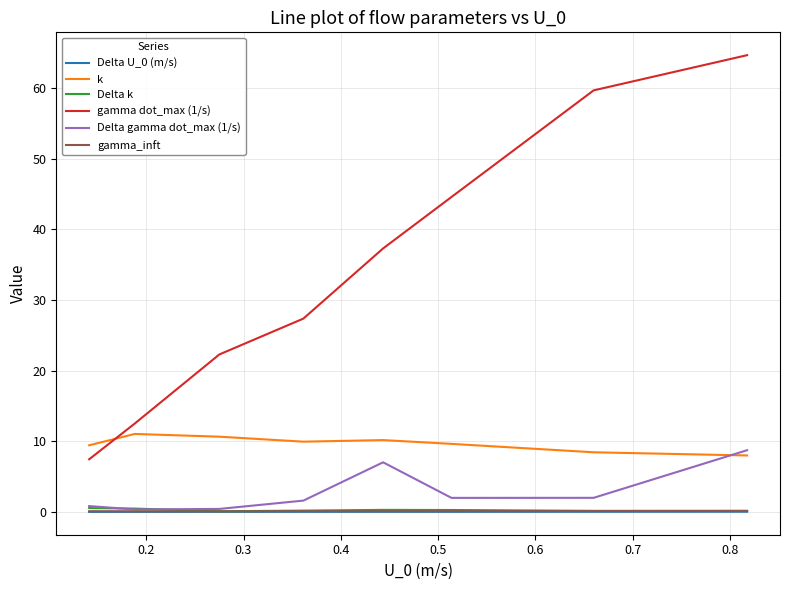

What is the minimum value for gamma_inft?

0.1